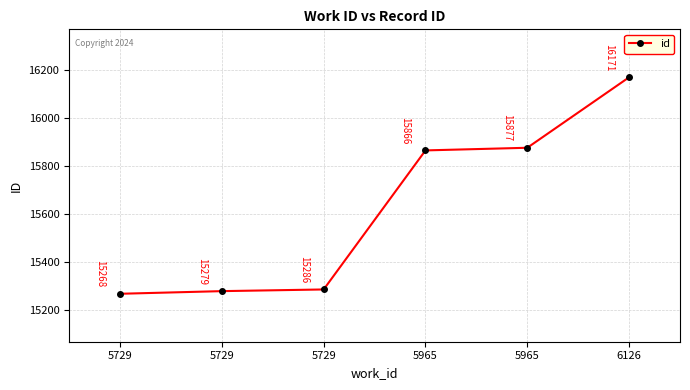

Approximately how many times larger is the value at 5965 compared to 5965?

1.0